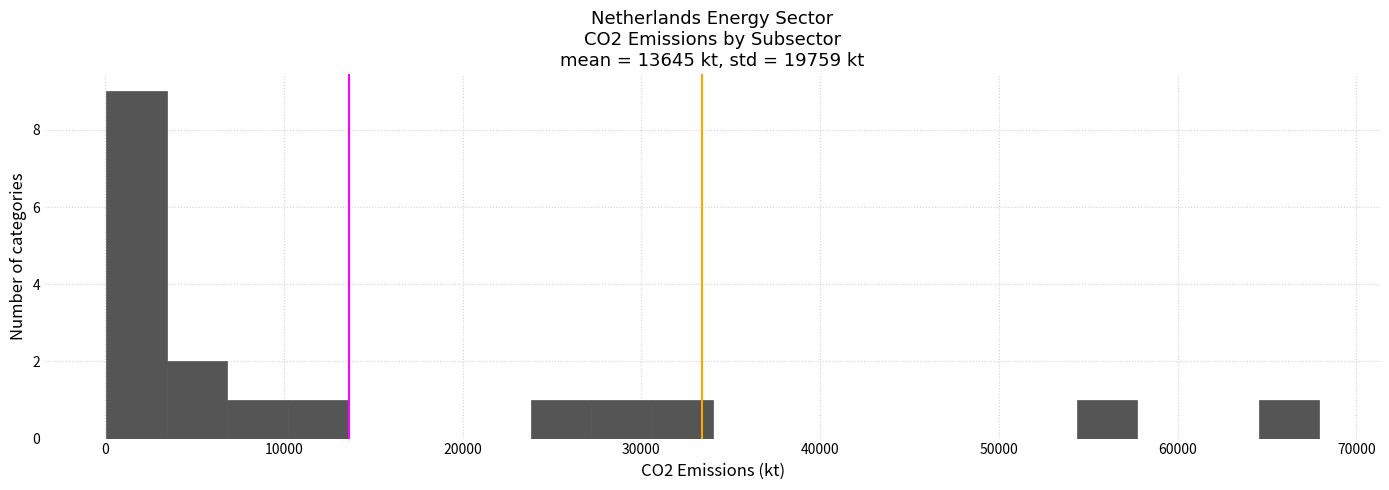

Read against the x-axis, roughly where is the centre of the tallest bar?

2000